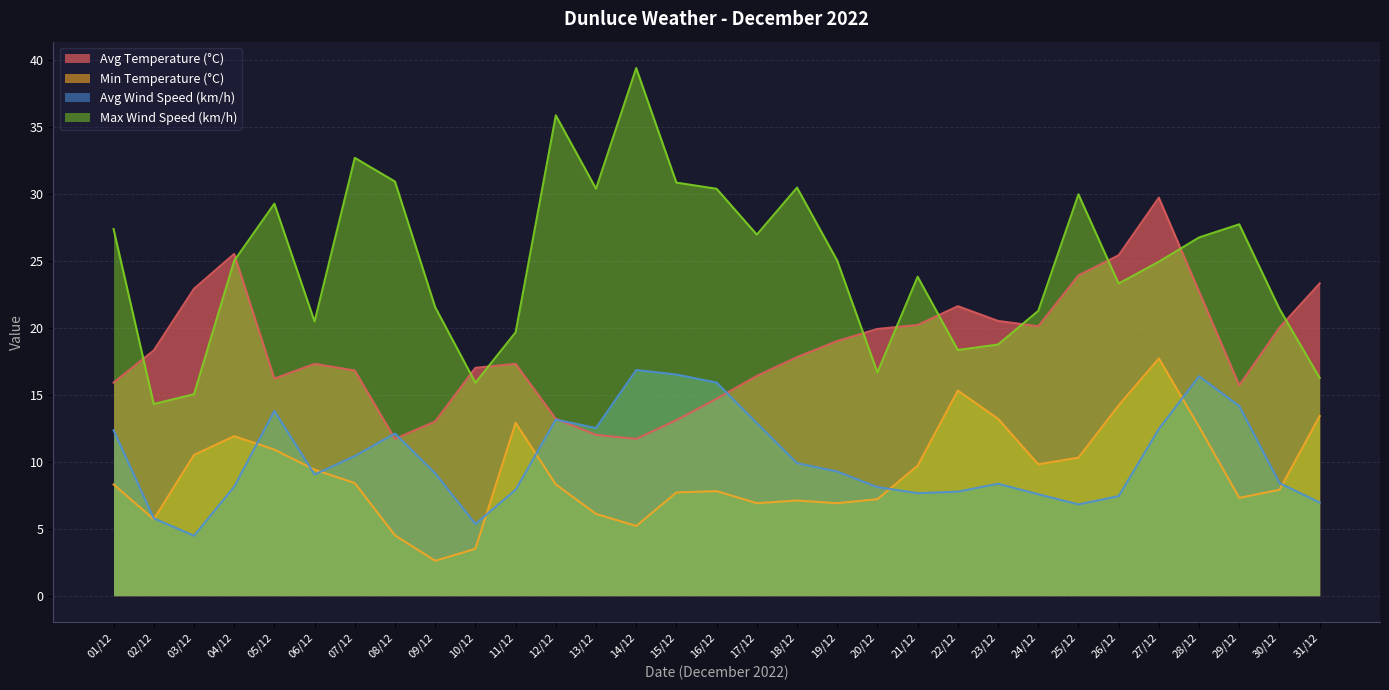

How many categories are shown in the chart?

31